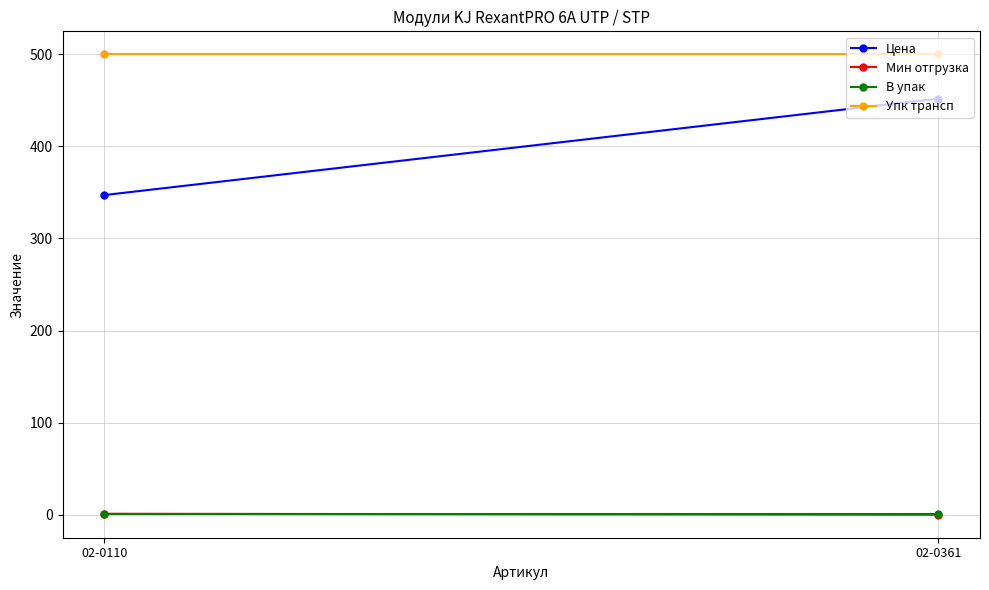

The value of В упак at 02-0361 is 1.0. True or false?

True